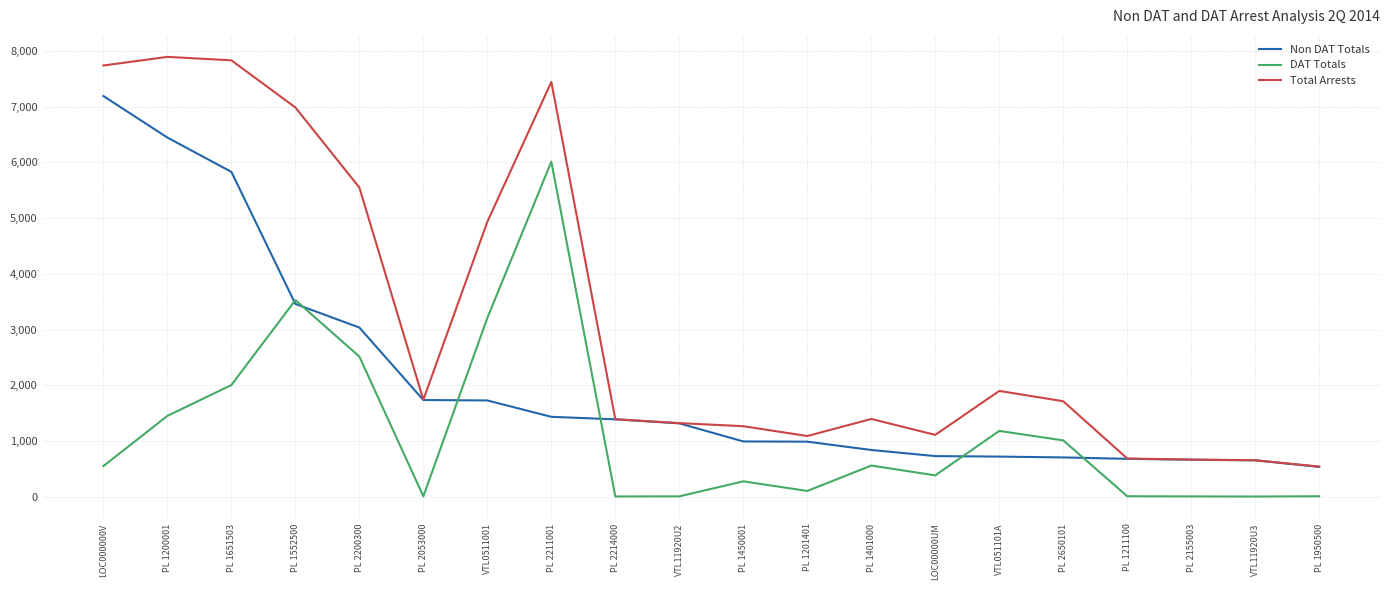

At which label does Total Arrests first exceed 1712?

LOC000000V